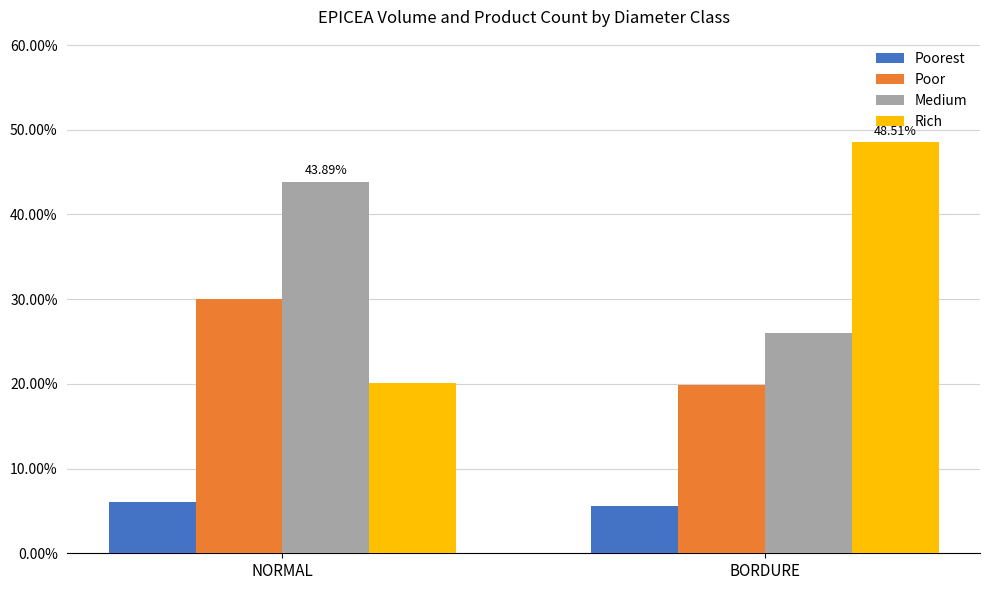

What is the lowest value of the Medium series?

26.0